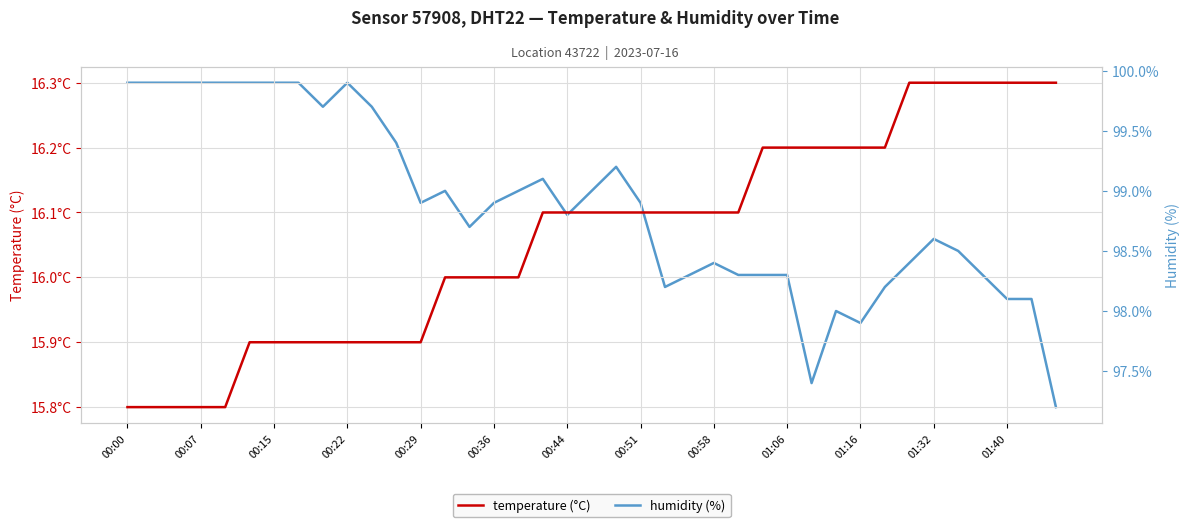

What is the value of the humidity (%) point at the 6th from the left?

99.9